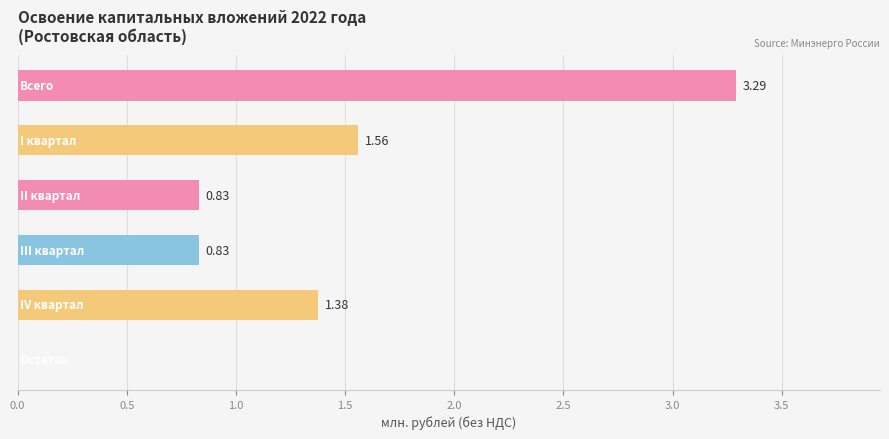

Are the bars horizontal?

Yes